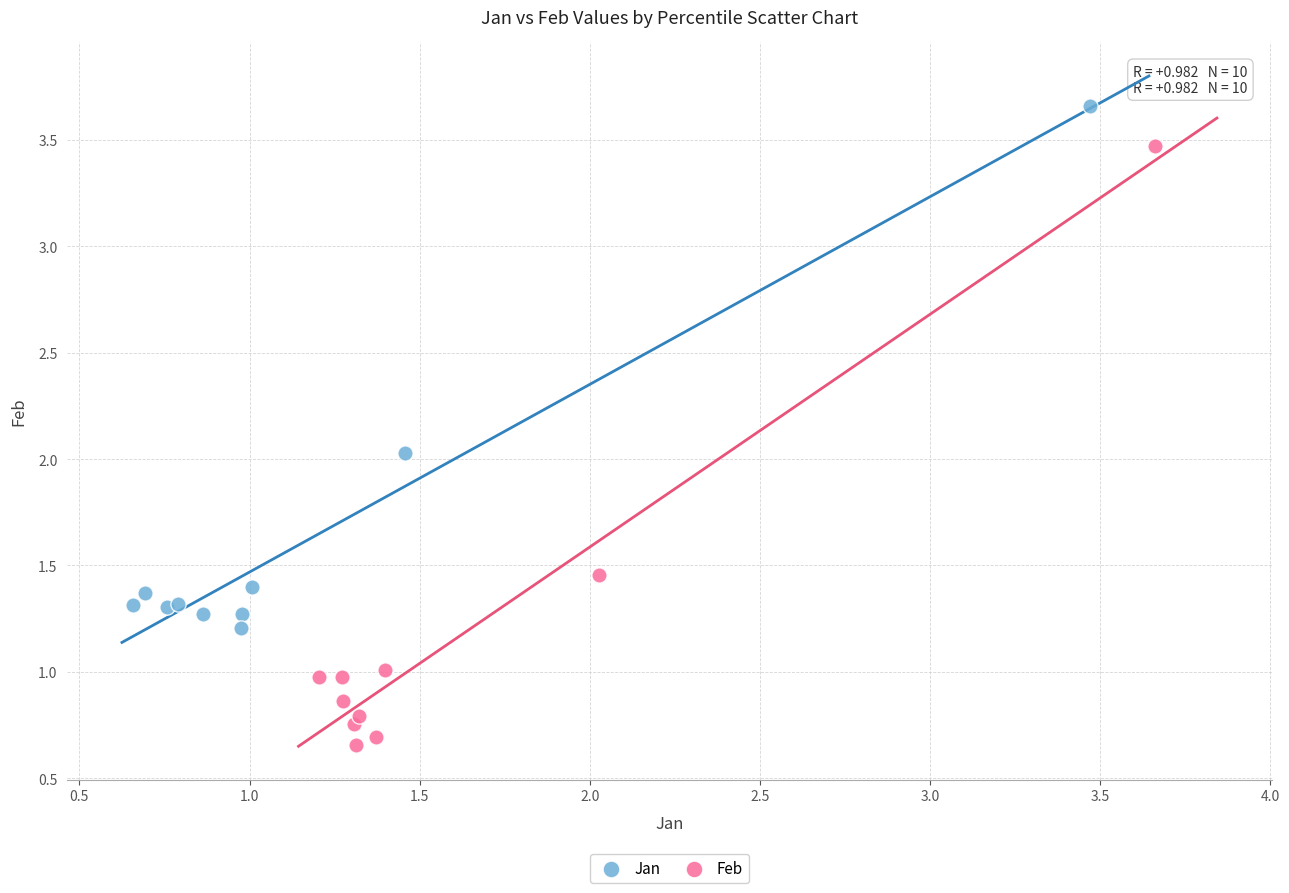

What are all the series names shown in the legend?

Jan, Feb